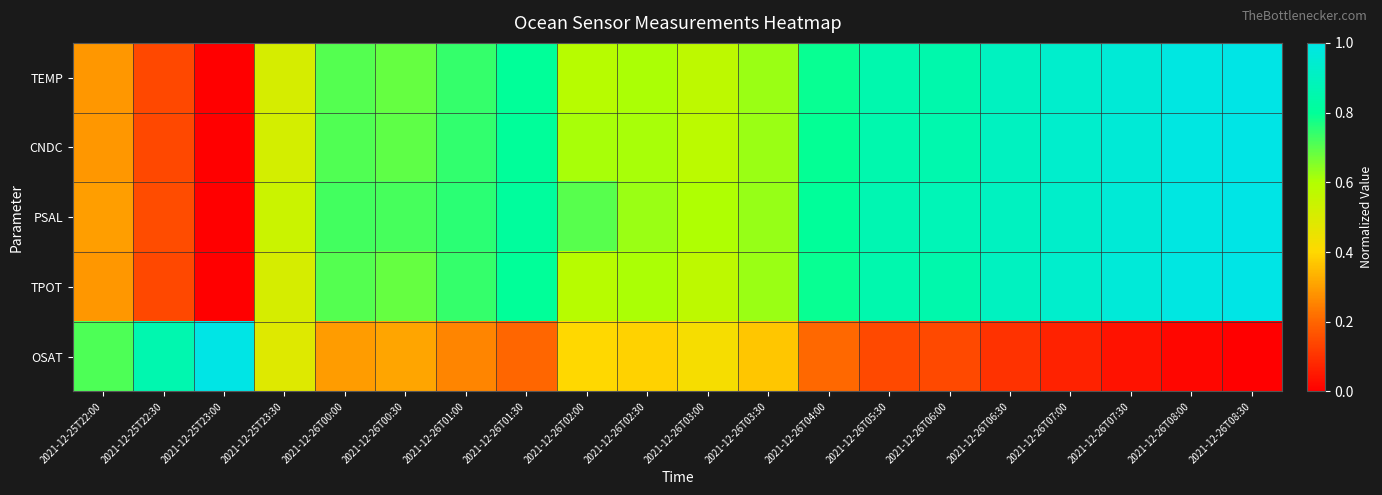

Reading left to right, extract all data points from this chart.

TEMP: 2021-12-25T22:00=0.3	2021-12-25T22:30=0.1	2021-12-25T23:00=0.0	2021-12-25T23:30=0.5	2021-12-26T00:00=0.7	2021-12-26T00:30=0.7	2021-12-26T01:00=0.7	2021-12-26T01:30=0.8	2021-12-26T02:00=0.6	2021-12-26T02:30=0.6	2021-12-26T03:00=0.6	2021-12-26T03:30=0.6	2021-12-26T04:00=0.8	2021-12-26T05:30=0.9	2021-12-26T06:00=0.8	2021-12-26T06:30=0.9	2021-12-26T07:00=0.9	2021-12-26T07:30=1.0	2021-12-26T08:00=1.0	2021-12-26T08:30=1.0
CNDC: 2021-12-25T22:00=0.3	2021-12-25T22:30=0.1	2021-12-25T23:00=0.0	2021-12-25T23:30=0.5	2021-12-26T00:00=0.7	2021-12-26T00:30=0.7	2021-12-26T01:00=0.7	2021-12-26T01:30=0.8	2021-12-26T02:00=0.6	2021-12-26T02:30=0.6	2021-12-26T03:00=0.6	2021-12-26T03:30=0.6	2021-12-26T04:00=0.8	2021-12-26T05:30=0.9	2021-12-26T06:00=0.9	2021-12-26T06:30=0.9	2021-12-26T07:00=0.9	2021-12-26T07:30=1.0	2021-12-26T08:00=1.0	2021-12-26T08:30=1.0
PSAL: 2021-12-25T22:00=0.3	2021-12-25T22:30=0.2	2021-12-25T23:00=0.0	2021-12-25T23:30=0.5	2021-12-26T00:00=0.7	2021-12-26T00:30=0.7	2021-12-26T01:00=0.8	2021-12-26T01:30=0.8	2021-12-26T02:00=0.7	2021-12-26T02:30=0.6	2021-12-26T03:00=0.6	2021-12-26T03:30=0.6	2021-12-26T04:00=0.8	2021-12-26T05:30=0.9	2021-12-26T06:00=0.9	2021-12-26T06:30=0.9	2021-12-26T07:00=0.9	2021-12-26T07:30=1.0	2021-12-26T08:00=1.0	2021-12-26T08:30=1.0
TPOT: 2021-12-25T22:00=0.3	2021-12-25T22:30=0.1	2021-12-25T23:00=0.0	2021-12-25T23:30=0.5	2021-12-26T00:00=0.7	2021-12-26T00:30=0.7	2021-12-26T01:00=0.7	2021-12-26T01:30=0.8	2021-12-26T02:00=0.6	2021-12-26T02:30=0.6	2021-12-26T03:00=0.6	2021-12-26T03:30=0.6	2021-12-26T04:00=0.8	2021-12-26T05:30=0.9	2021-12-26T06:00=0.8	2021-12-26T06:30=0.9	2021-12-26T07:00=0.9	2021-12-26T07:30=1.0	2021-12-26T08:00=1.0	2021-12-26T08:30=1.0
OSAT: 2021-12-25T22:00=0.7	2021-12-25T22:30=0.9	2021-12-25T23:00=1.0	2021-12-25T23:30=0.5	2021-12-26T00:00=0.3	2021-12-26T00:30=0.3	2021-12-26T01:00=0.3	2021-12-26T01:30=0.2	2021-12-26T02:00=0.4	2021-12-26T02:30=0.4	2021-12-26T03:00=0.4	2021-12-26T03:30=0.4	2021-12-26T04:00=0.2	2021-12-26T05:30=0.1	2021-12-26T06:00=0.1	2021-12-26T06:30=0.1	2021-12-26T07:00=0.1	2021-12-26T07:30=0.0	2021-12-26T08:00=0.0	2021-12-26T08:30=0.0